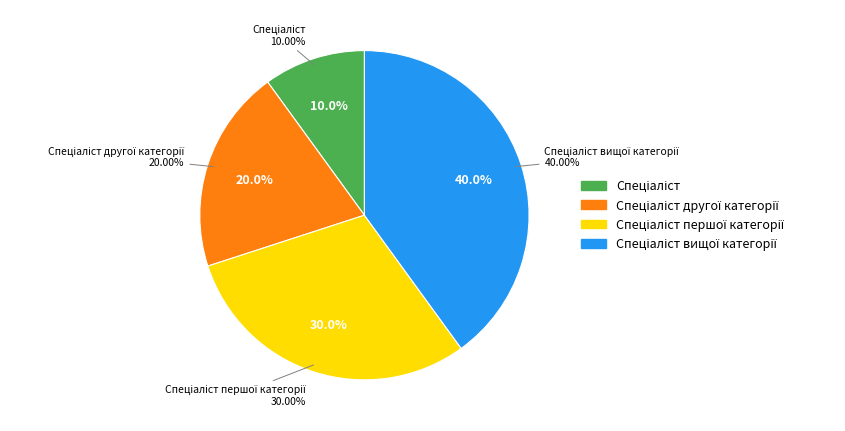

Which slice is the largest?

Спеціаліст вищої категорії